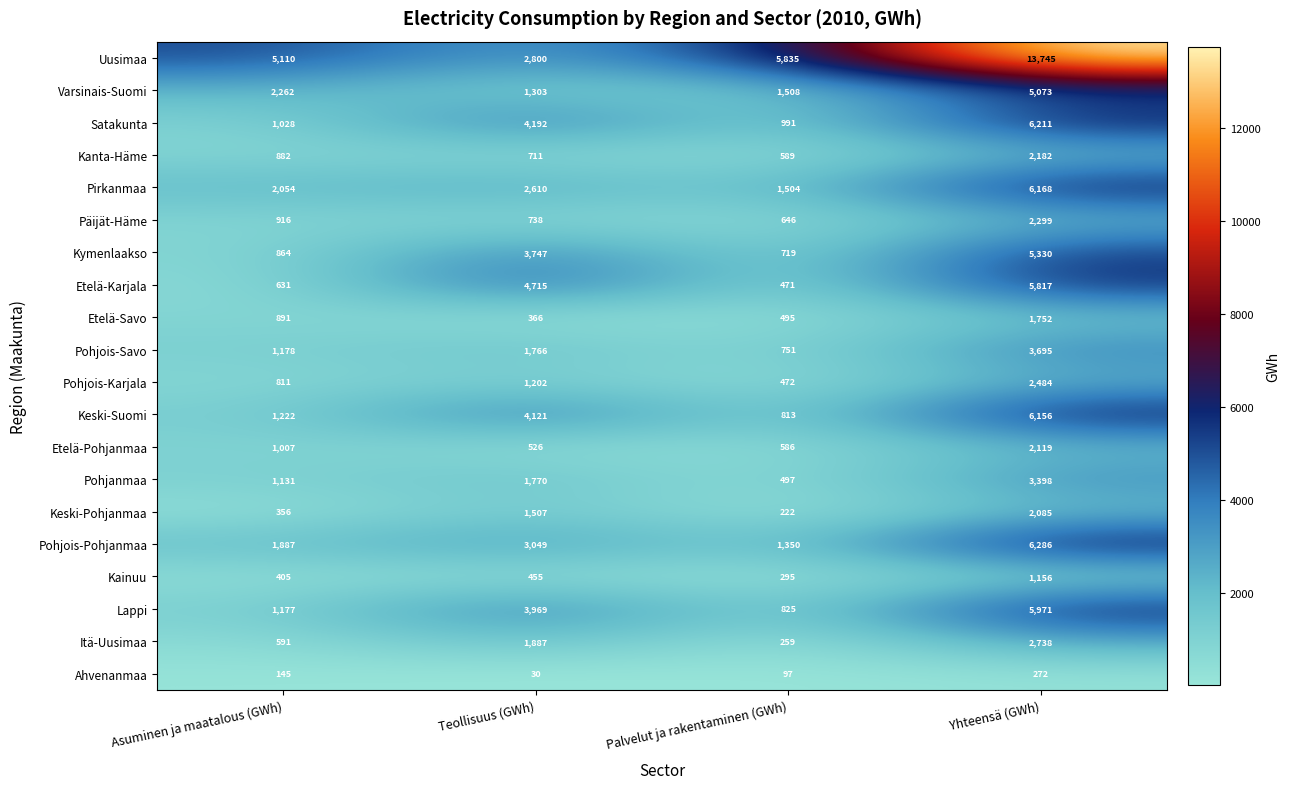

What is the average value of the Päijät-Häme series?

1150